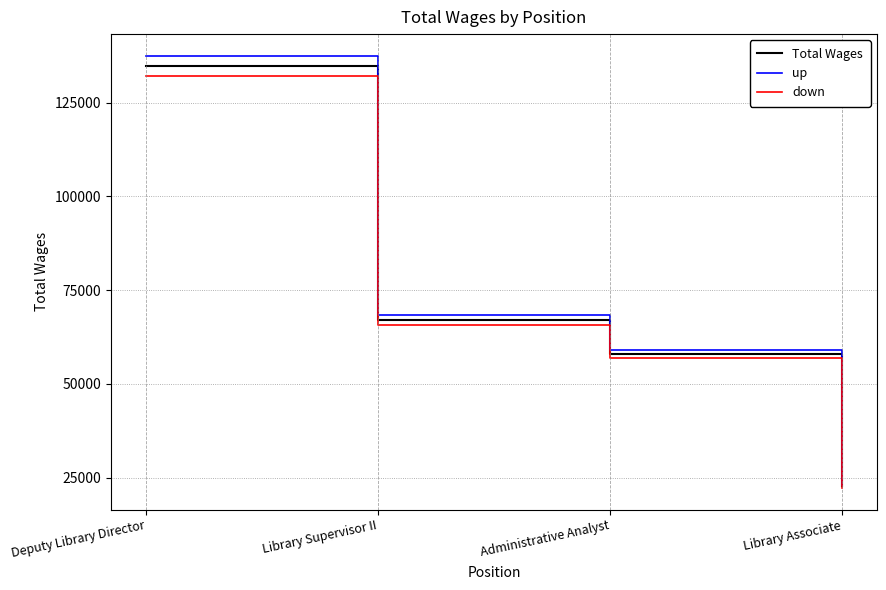

What is the difference between the up values at Administrative Analyst and Deputy Library Director?

78390.1